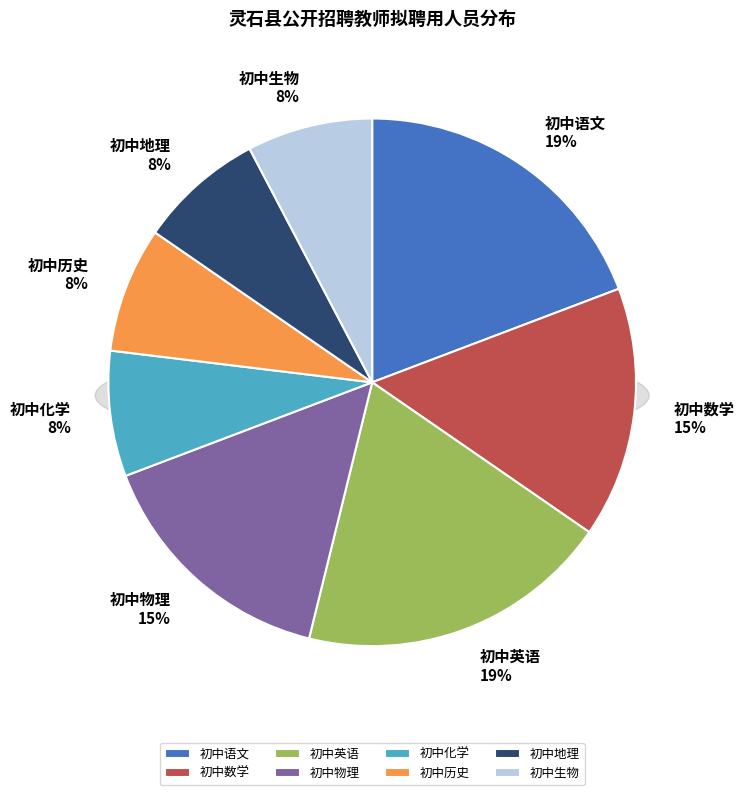

To the nearest percent, what percentage of the pie is 初中生物?

8%